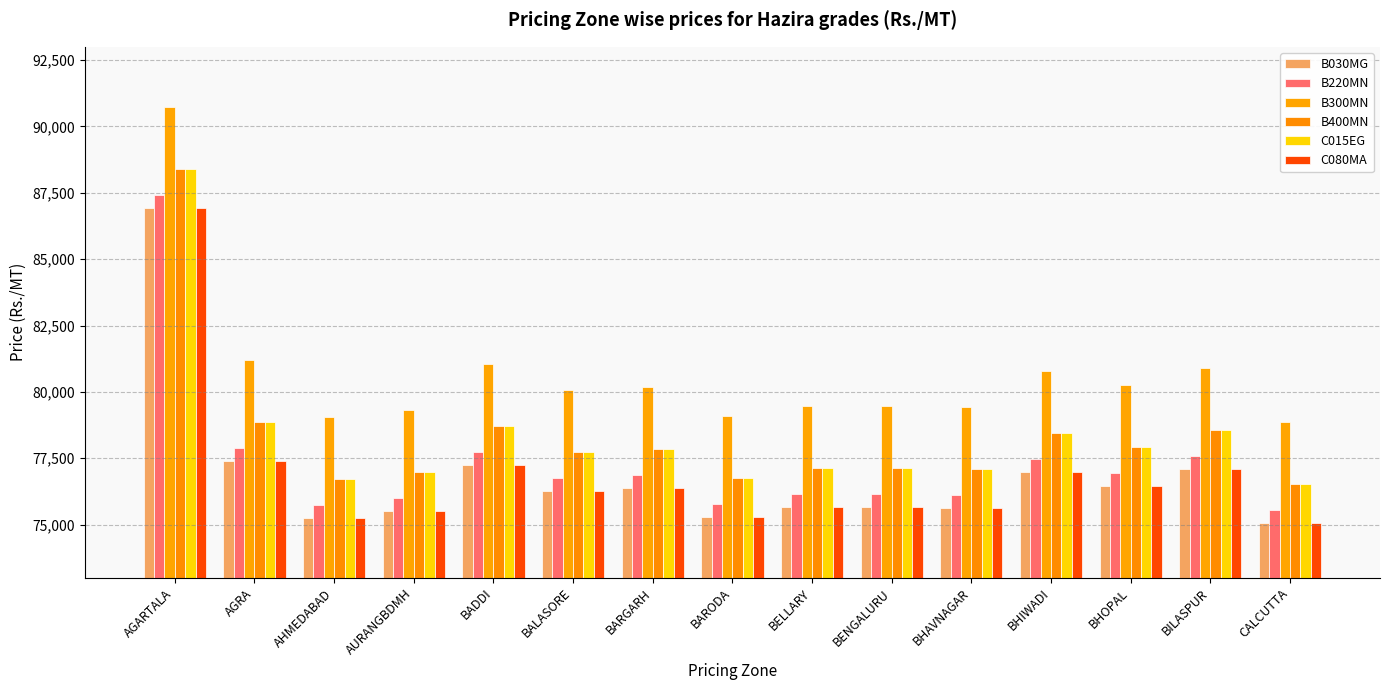

At which category is the sum across all series the highest?

AGARTALA